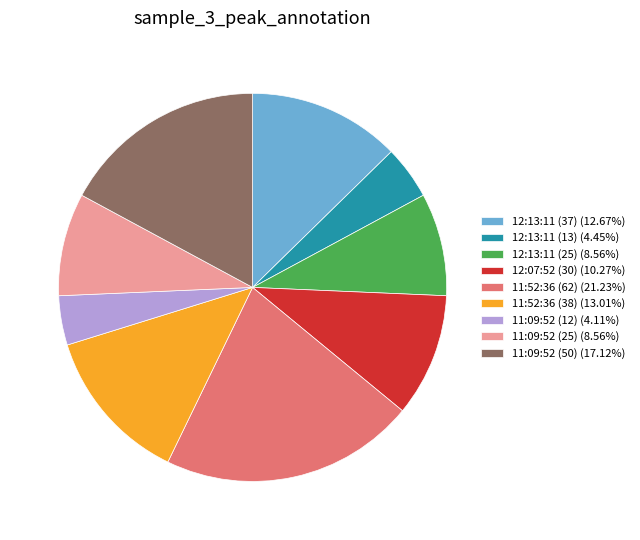

Does 11:09:52 (25) account for over 50% of the chart?

No